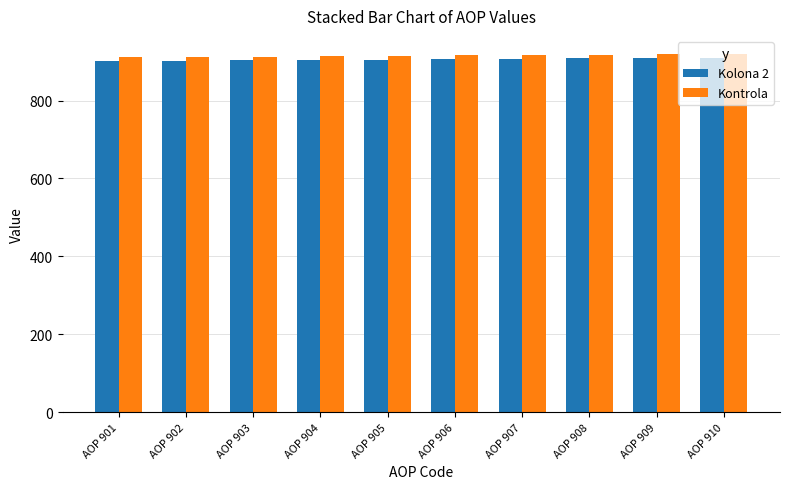

What is the difference between the maximum and minimum values in the Kolona 2 series?

9